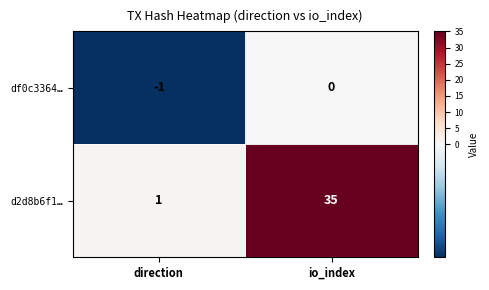

At which label is d2d8b6f1… closest to 18?

direction